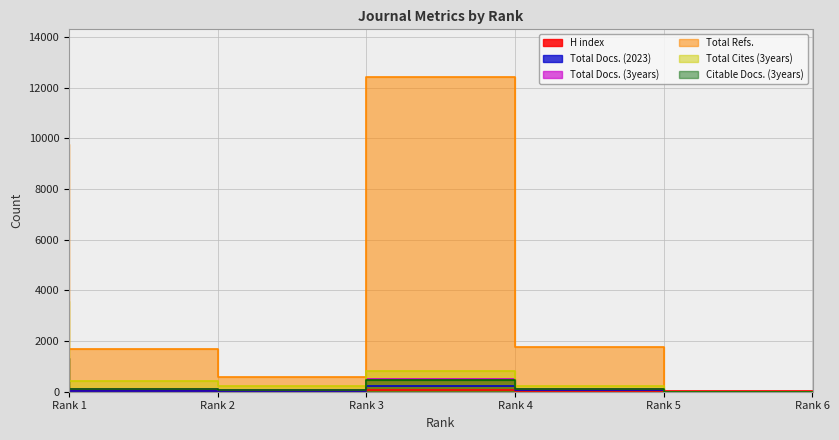

True or false: Total Refs. and Total Cites (3years) intersect in this chart.

False